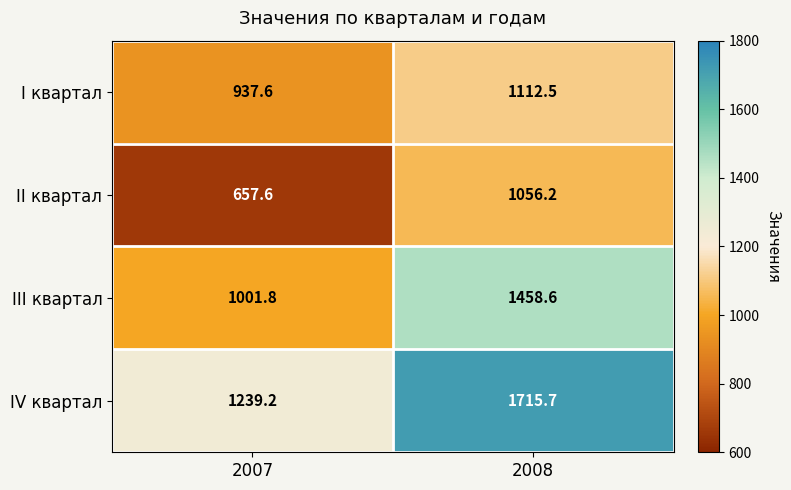

What is the total value across all series at 2008?

5343.0